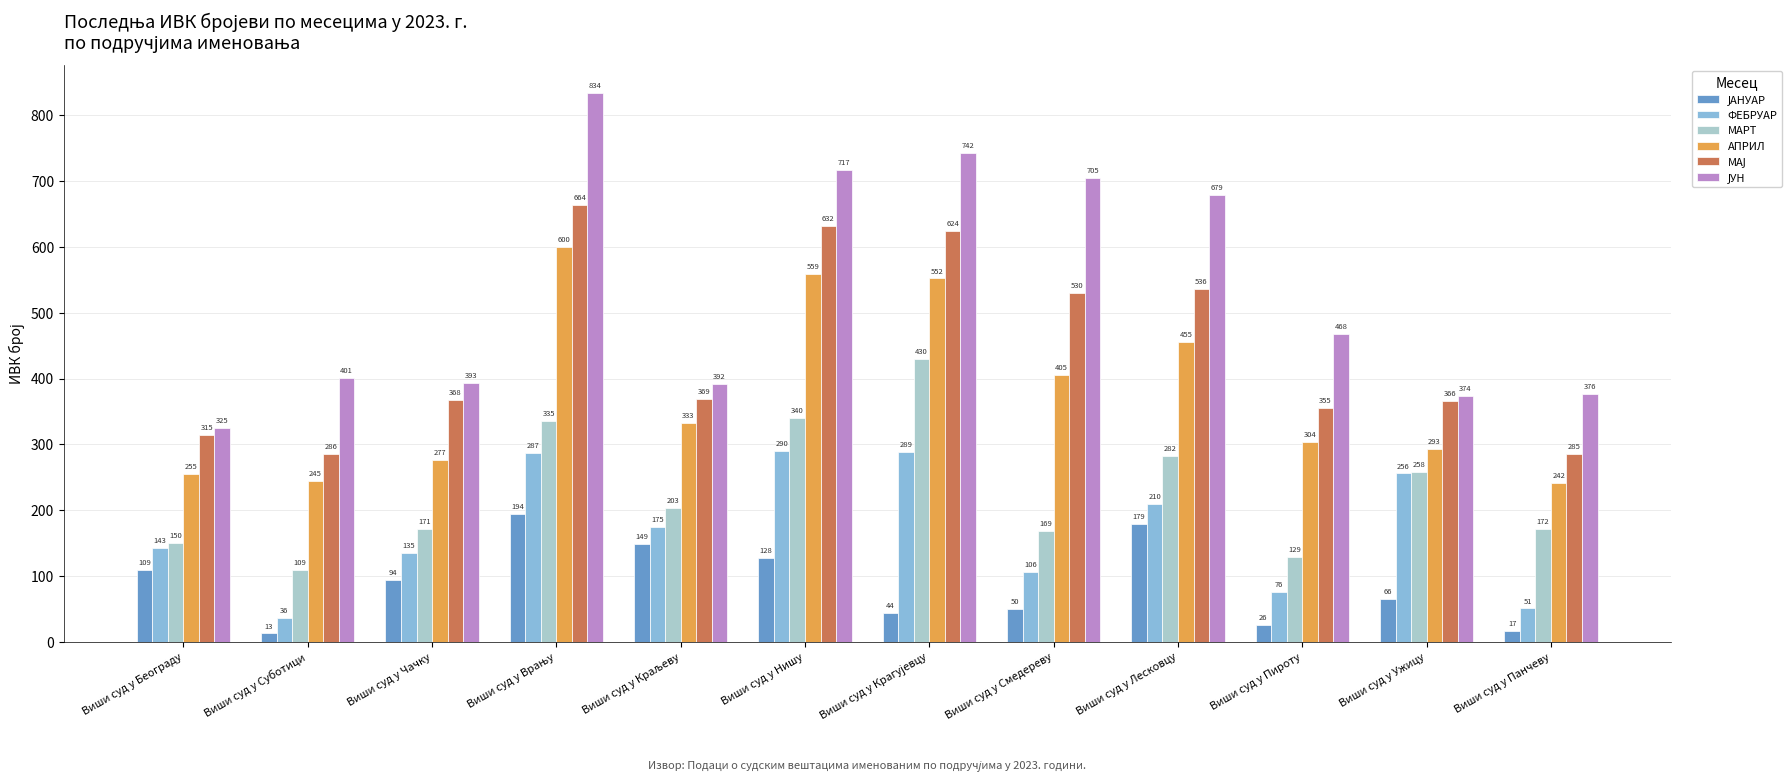

What is the difference between the highest and lowest values at Виши суд у Панчеву?

359